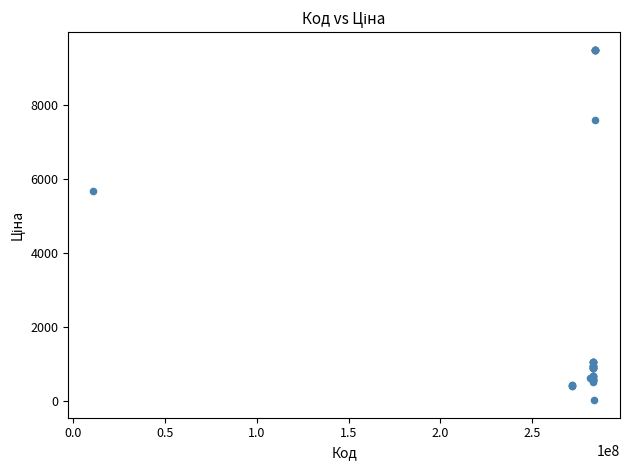

What Y value in the scatter plot is closest to 4756?

5673.8